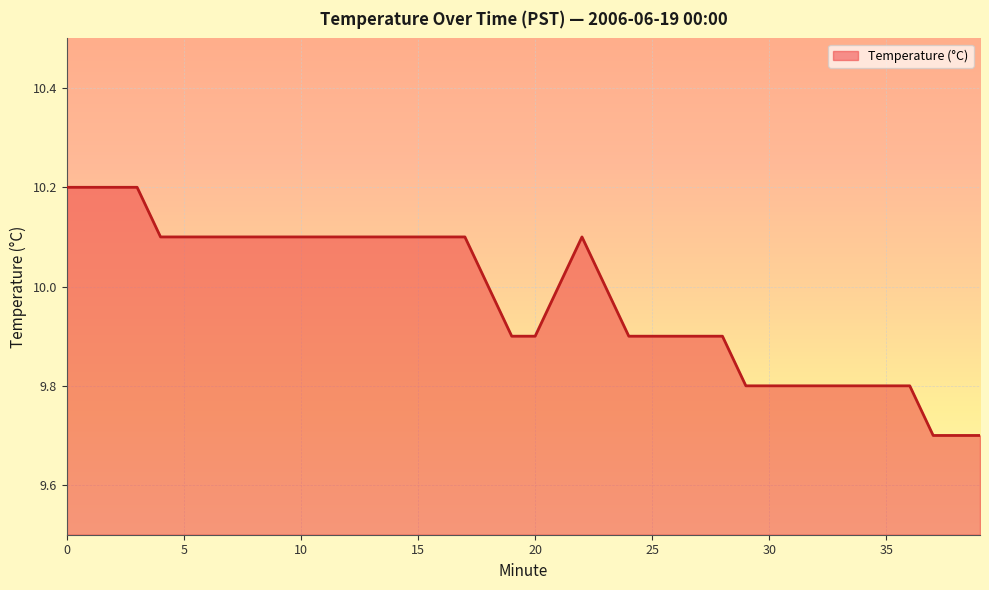

What is the minimum value shown in the chart?

9.7